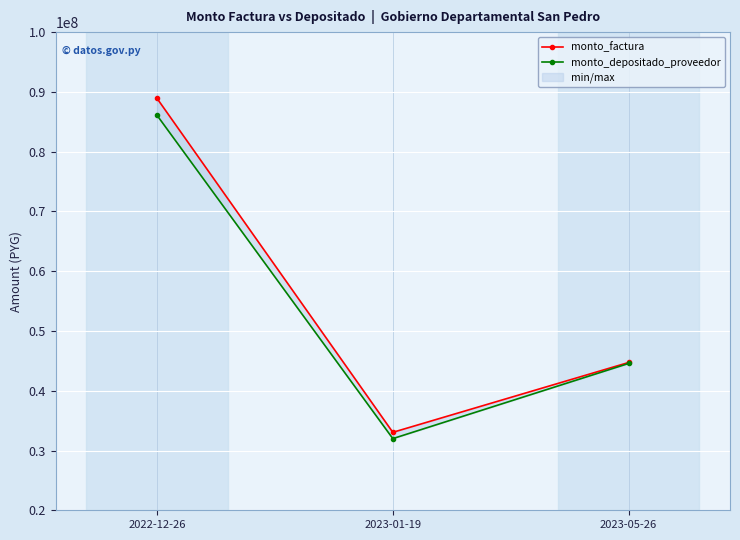

Which label corresponds to the smallest value in the chart?

2023-01-19